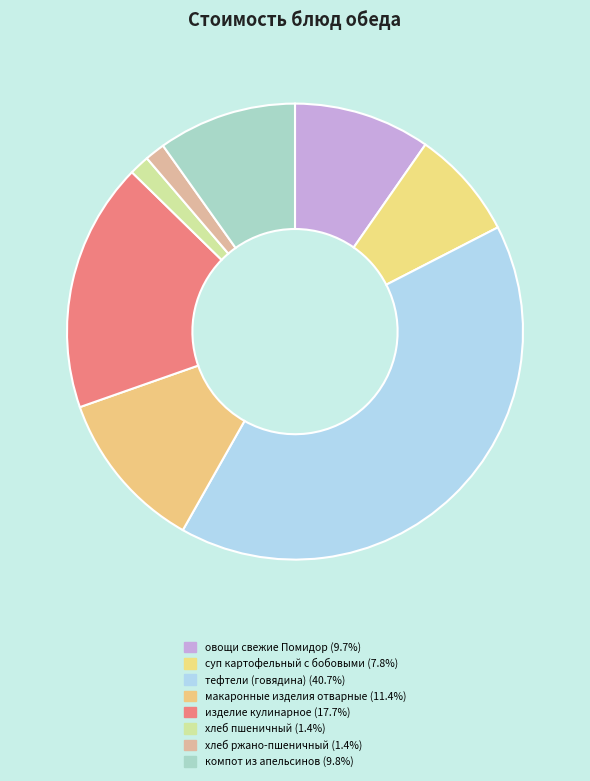

What is the smallest slice in the pie chart?

хлеб пшеничный